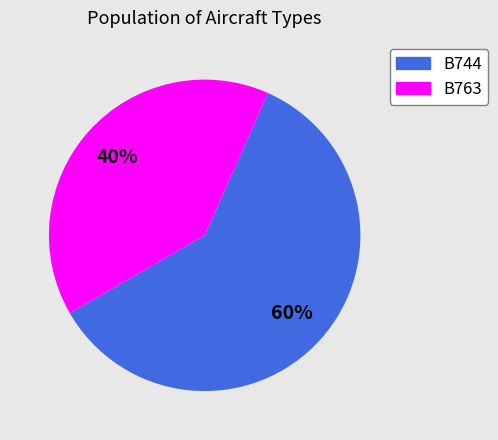

Does B744 account for over 50% of the chart?

Yes